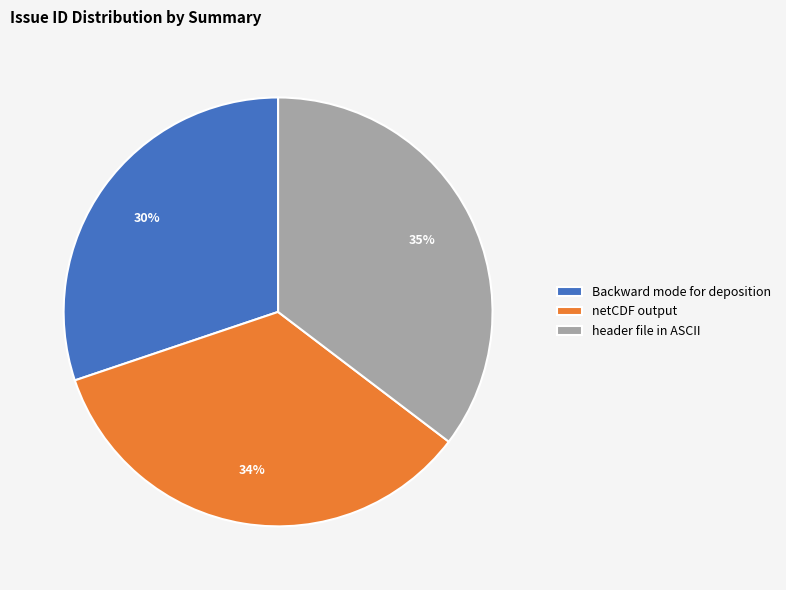

Combined, do Backward mode for deposition and header file in ASCII account for over 50%?

Yes